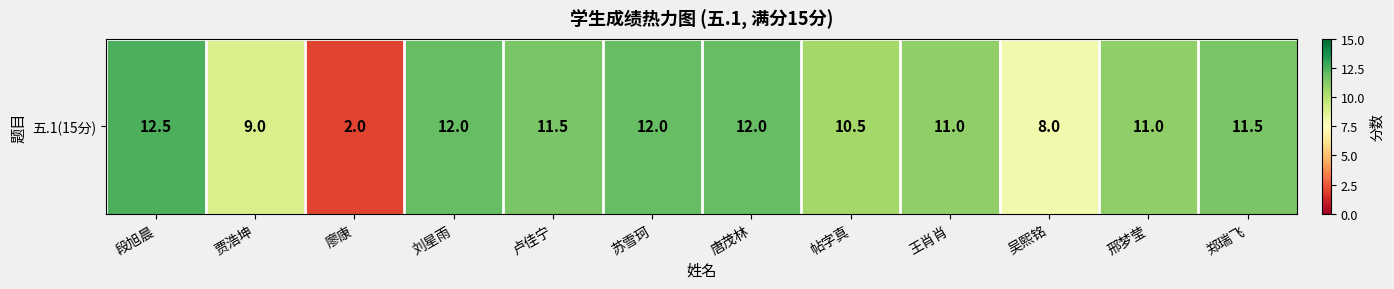

Reading left to right, what are all the values shown in this chart?

12.5	9.0	2.0	12.0	11.5	12.0	12.0	10.5	11.0	8.0	11.0	11.5